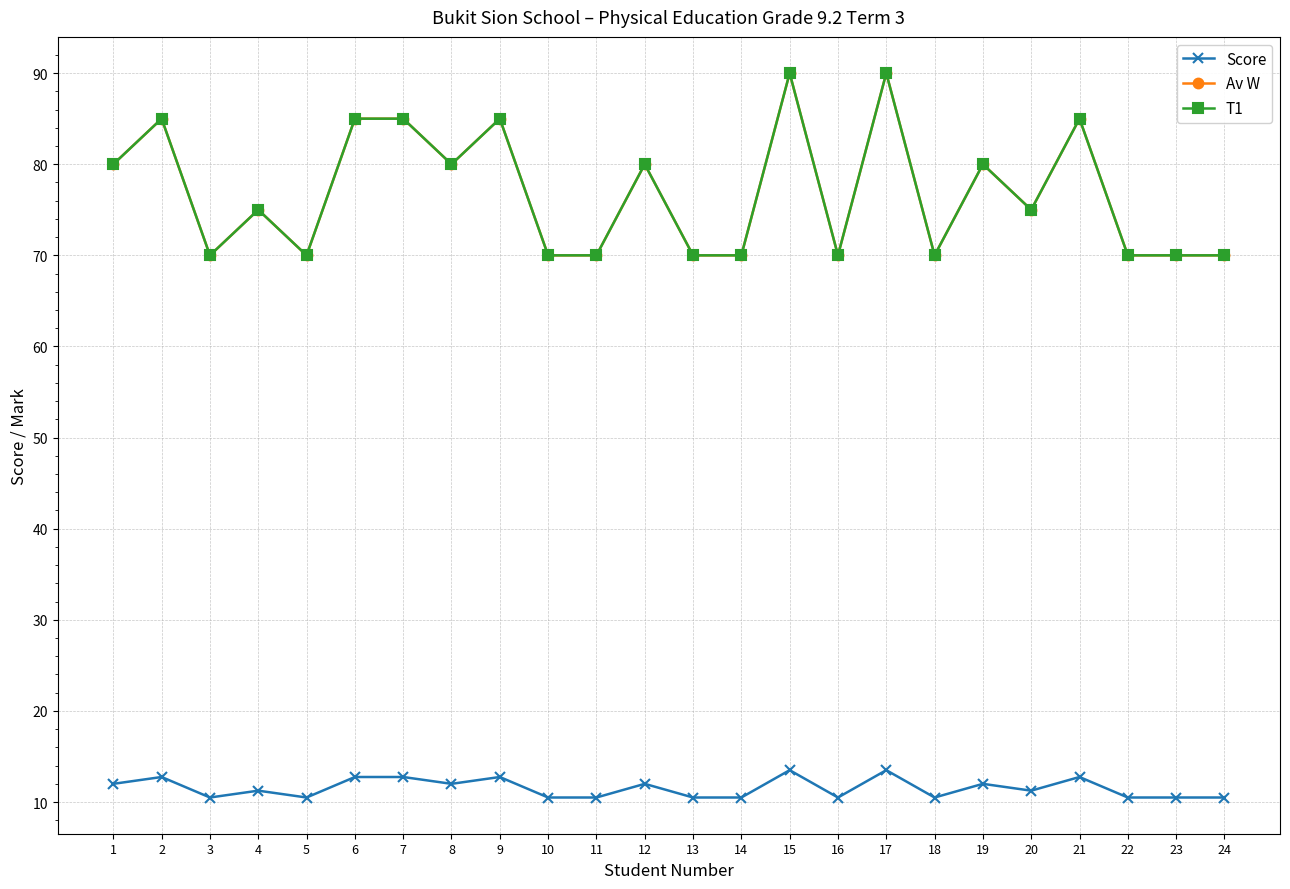

What is the total value across all series at 8?

172.0